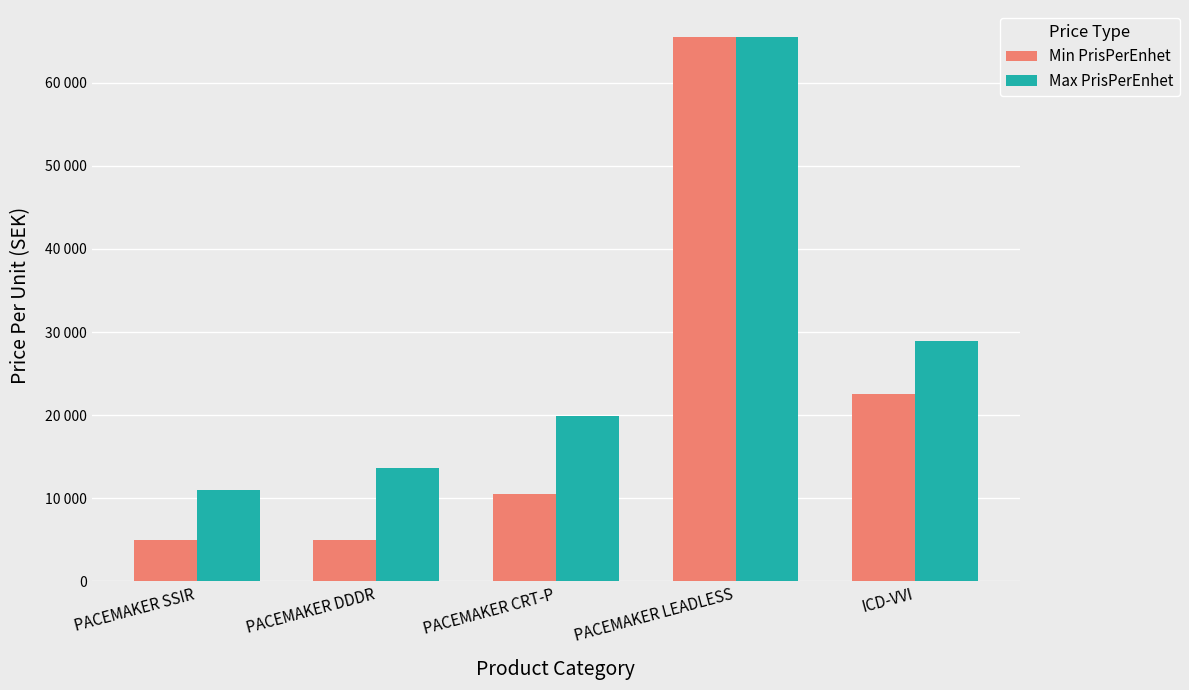

Which has a higher value, PACEMAKER DDDR or PACEMAKER LEADLESS?

PACEMAKER LEADLESS